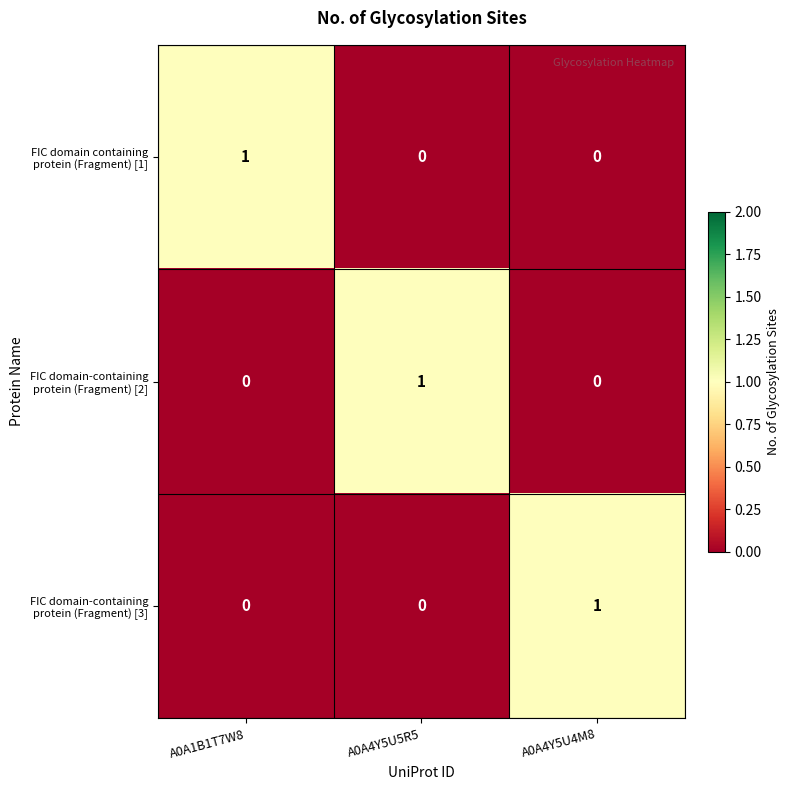

At how many categories does at least one series exceed 0?

3